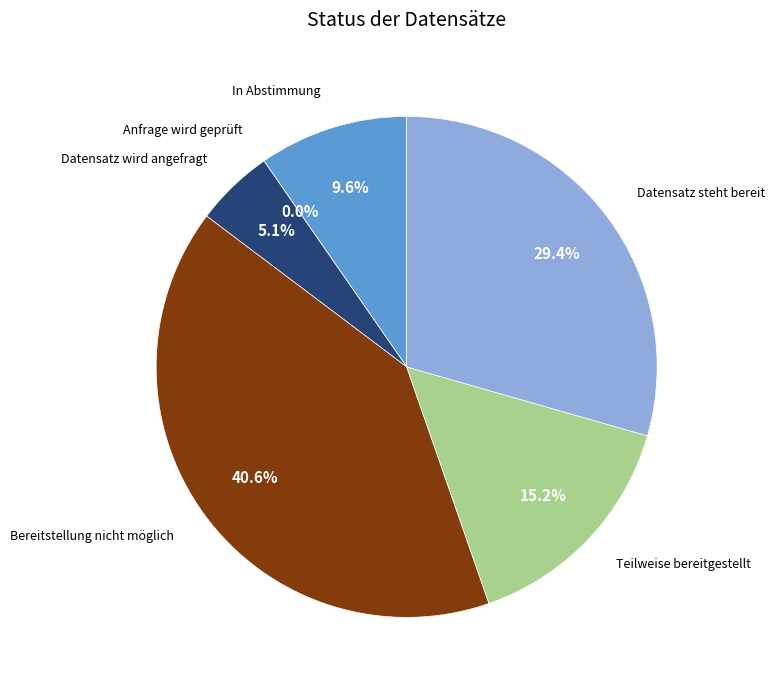

Is Anfrage wird geprüft the majority of the pie?

No